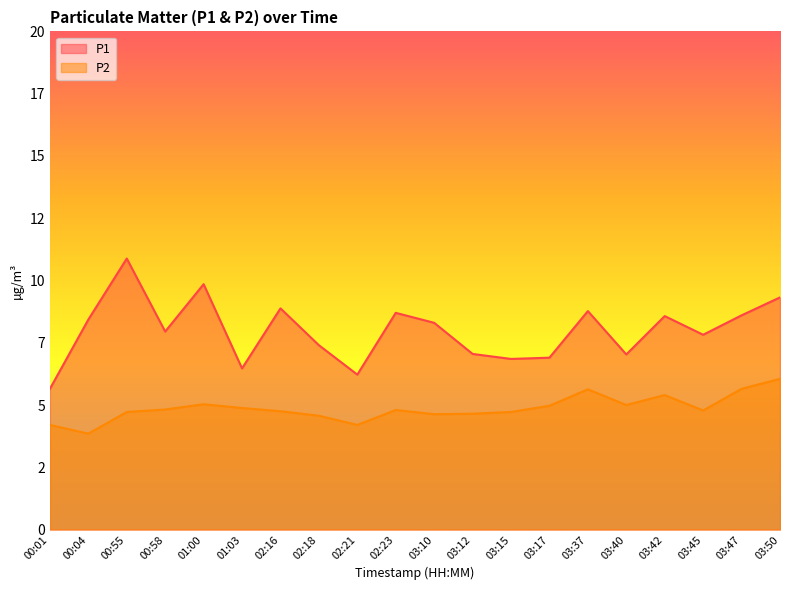

At which label is P2 closest to 4?

00:04